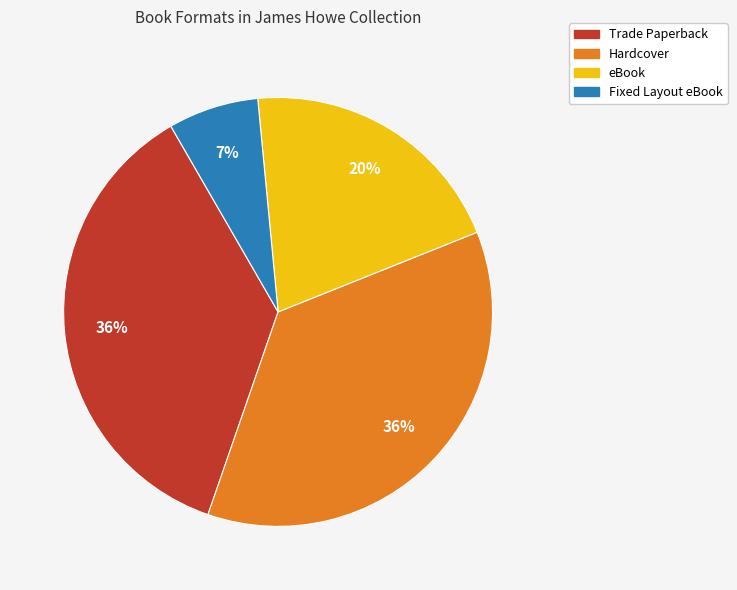

To the nearest percent, what is the average slice percentage?

25%